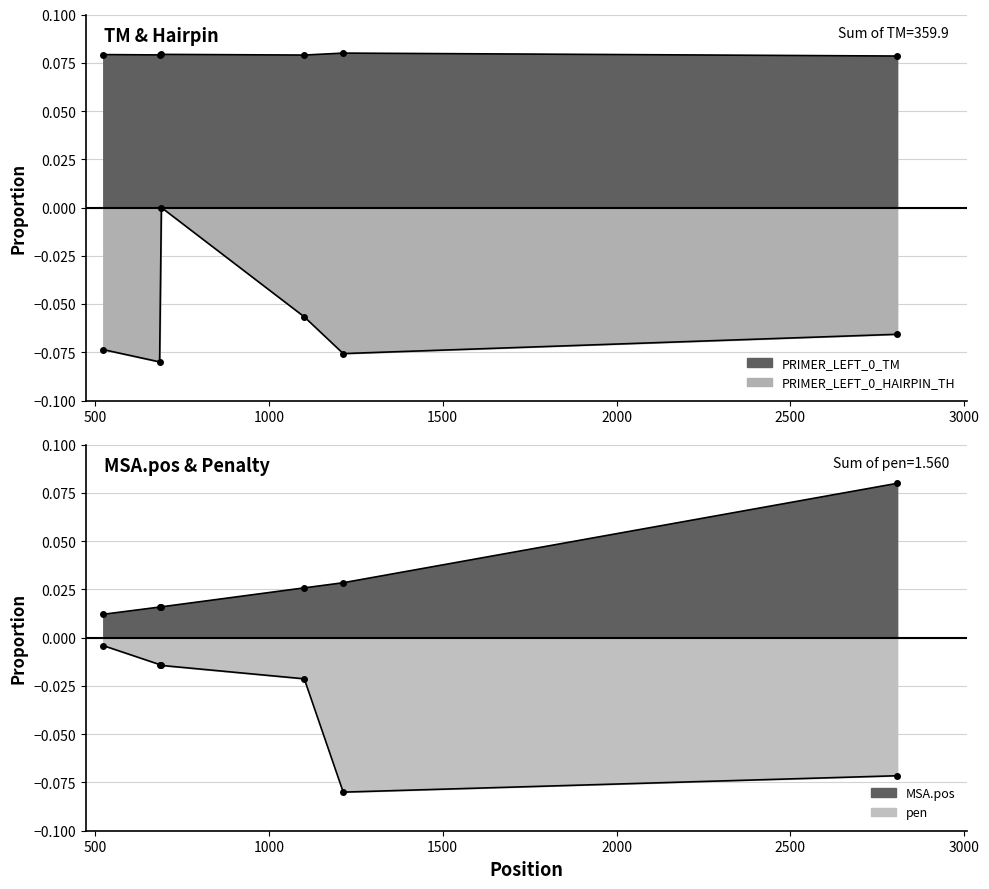

True or false: PRIMER_LEFT_0_TM and PRIMER_LEFT_0_HAIRPIN_TH cross at least once.

False